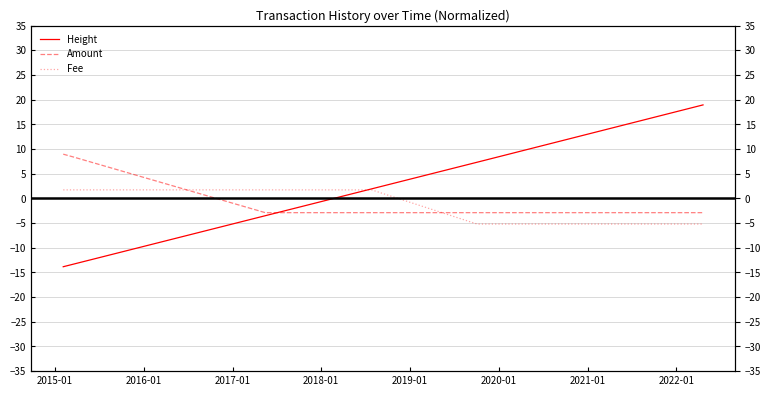

What is the label of the 1st point from the right?

2022-01